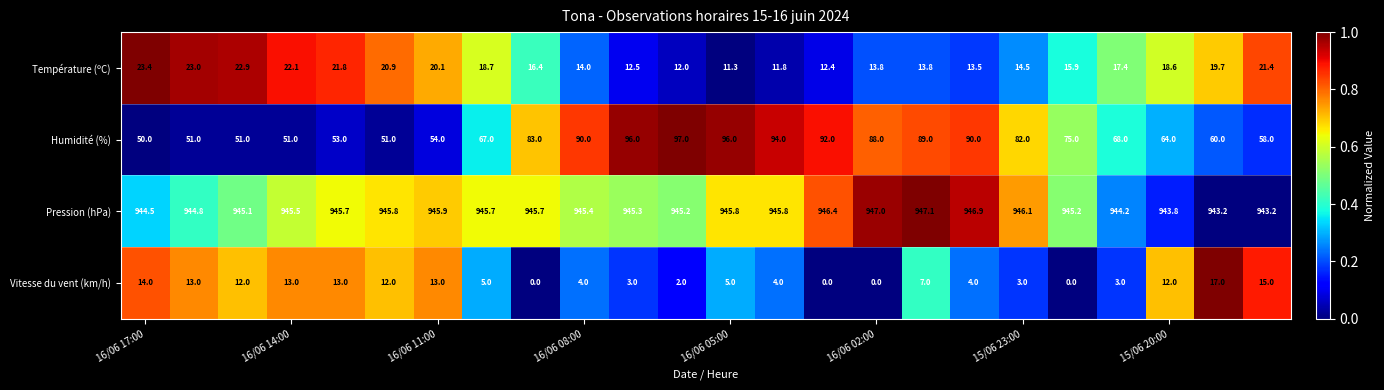

What is the difference between the maximum and minimum values in the Température (ºC) series?

12.1